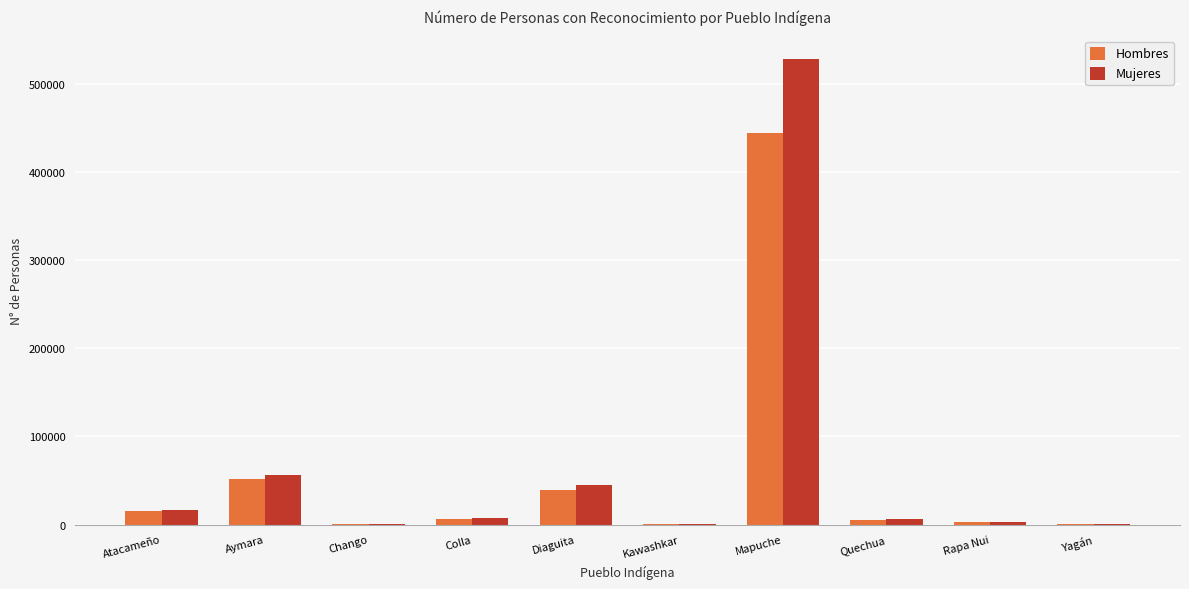

At which category is the sum across all series the highest?

Mapuche